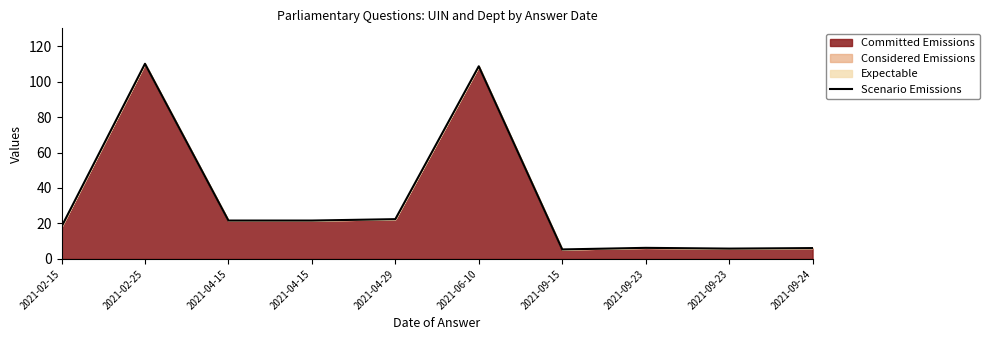

At which category does the chart reach its minimum across all series?

2021-09-15